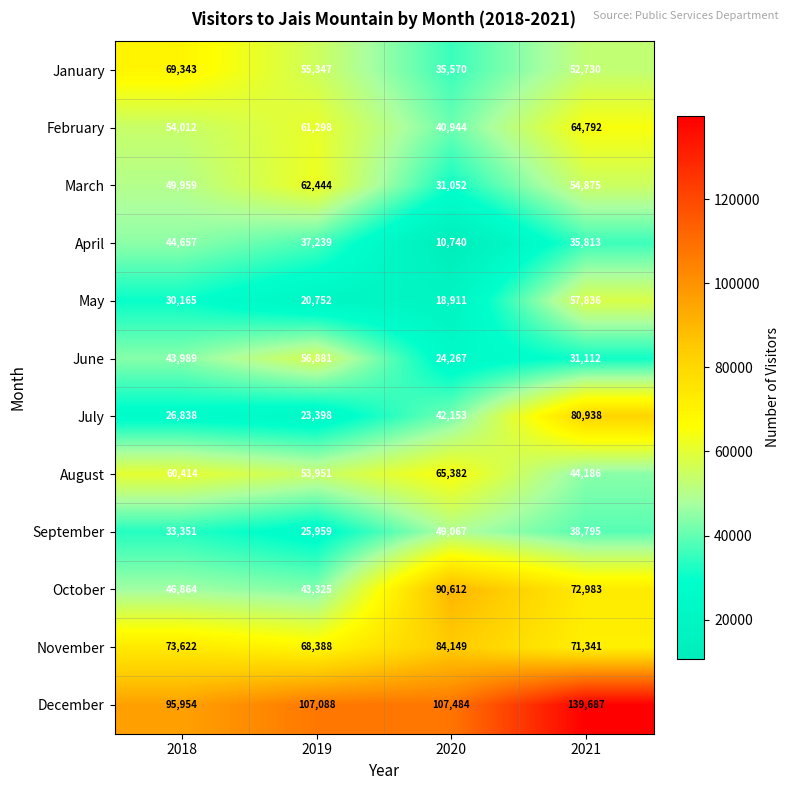

How many September values are between 33351 and 49067?

3